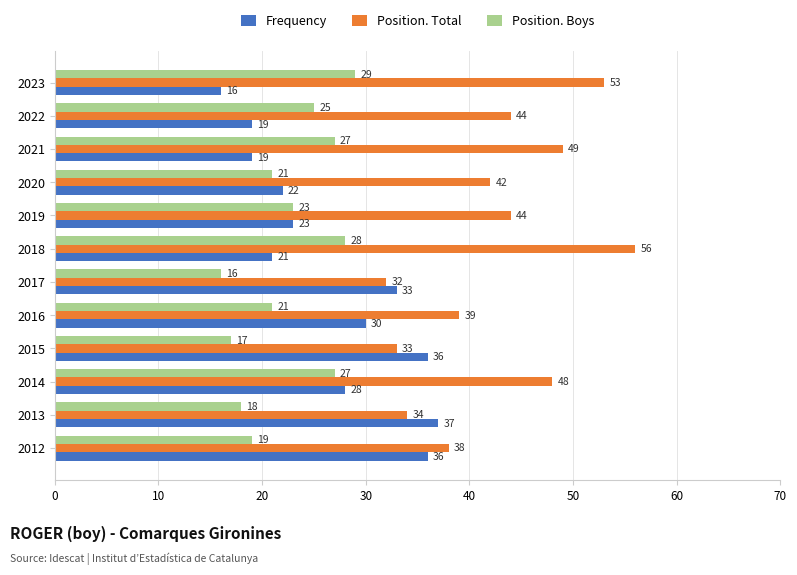

Which series has the widest spread of values?

Position. Total